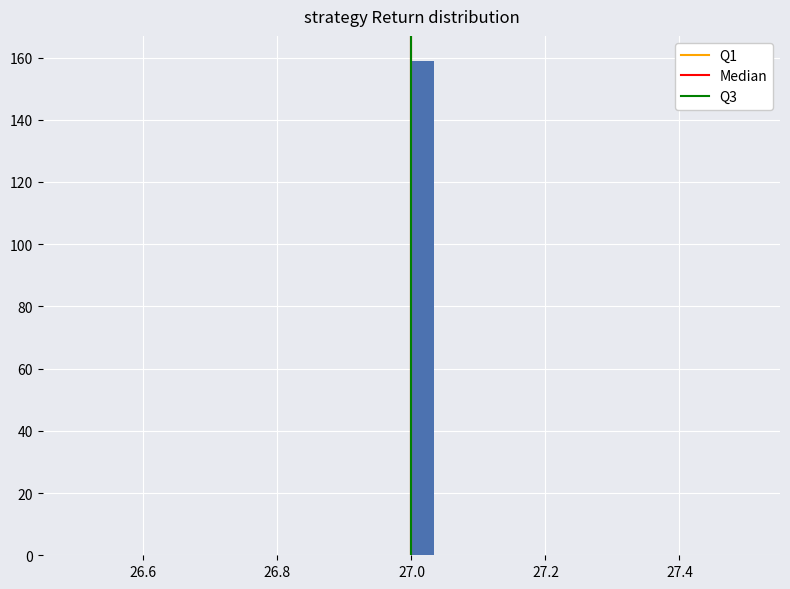

Read against the x-axis, roughly where is the centre of the tallest bar?

27.02